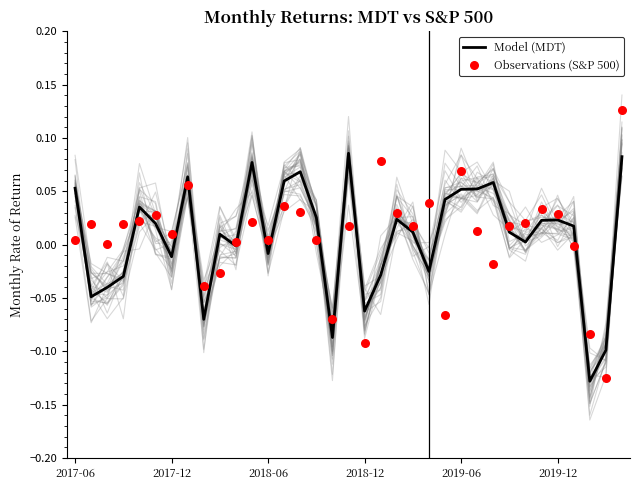

What is the total value across all series at 20?

0.1